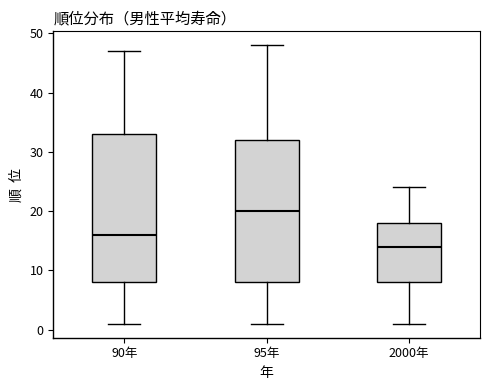

Reading left to right, read every box against the y-axis: the position of its median line, the range the box covers, and the ends of its whiskers. The values are not printed on the chart, so give them approximately, as read against the axis.

90年: median 16, box 8 to 33, whiskers 1 to 47
95年: median 20, box 8 to 32, whiskers 1 to 48
2000年: median 14, box 8 to 18, whiskers 1 to 24